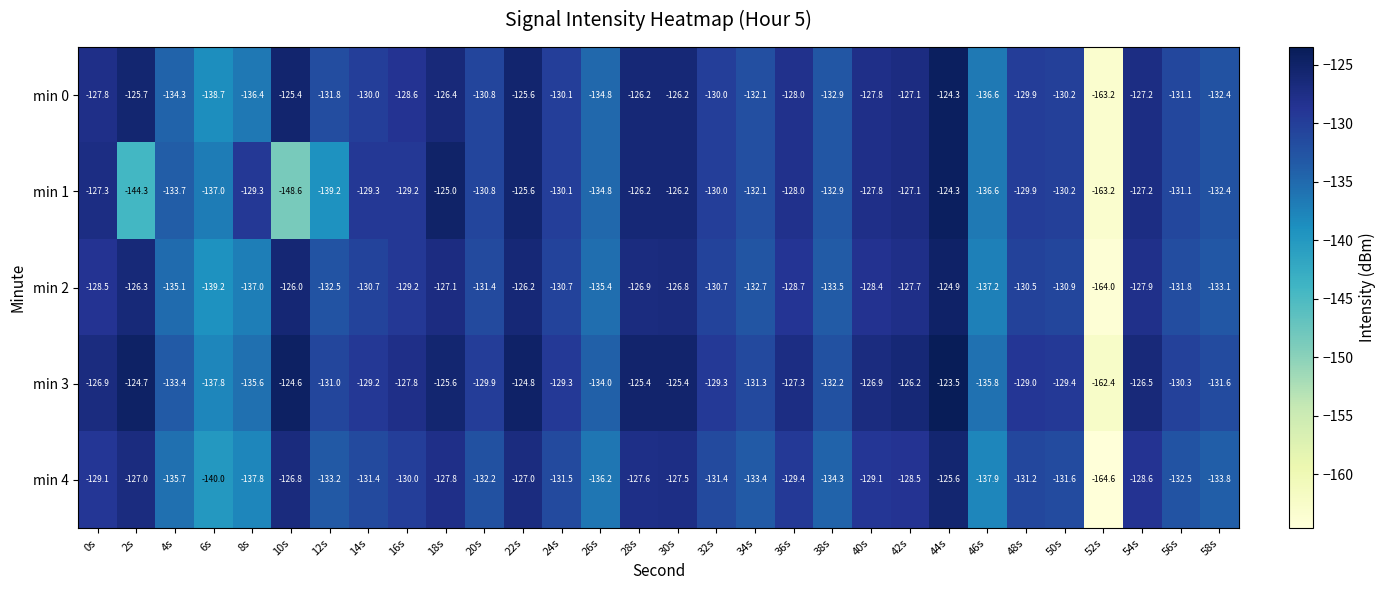

What is the total value across all series at 20s?

-655.1